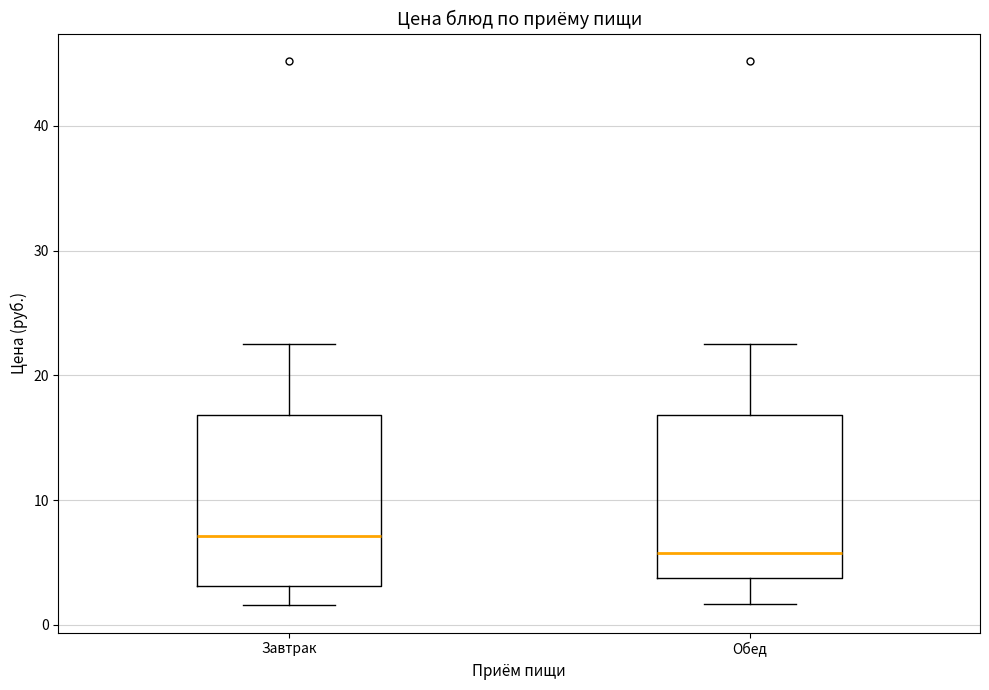

Reading left to right, transcribe this box plot: for each box, give where its median line is, the range the box spans, and where its two whiskers end, as read against the y-axis. The values are not printed on the chart, so give them approximately, as read against the axis.

Завтрак: median 7, box 3 to 17, whiskers 2 to 23
Обед: median 6, box 4 to 17, whiskers 2 to 23